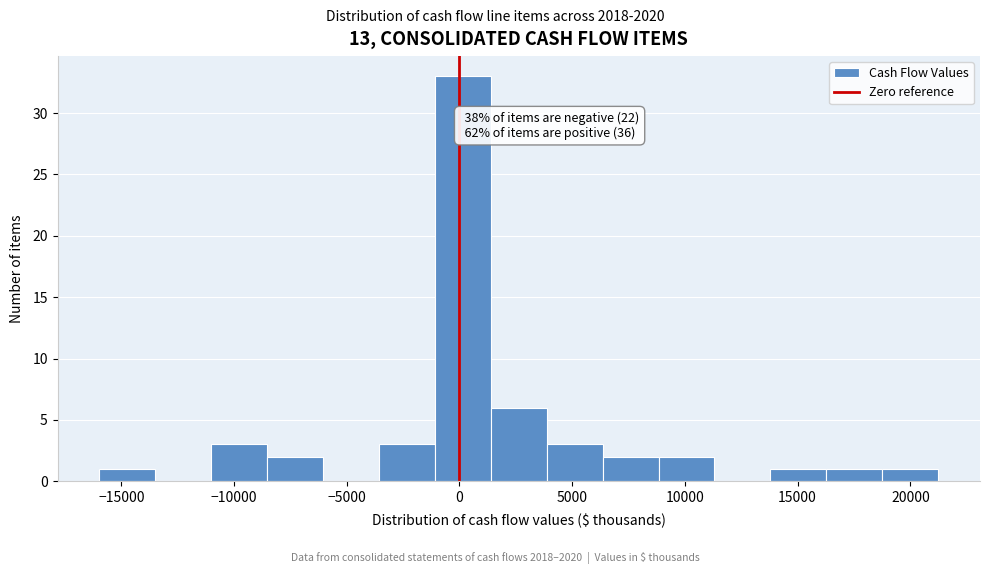

Which range on the x-axis has the tallest bar?

-1000 to 1500